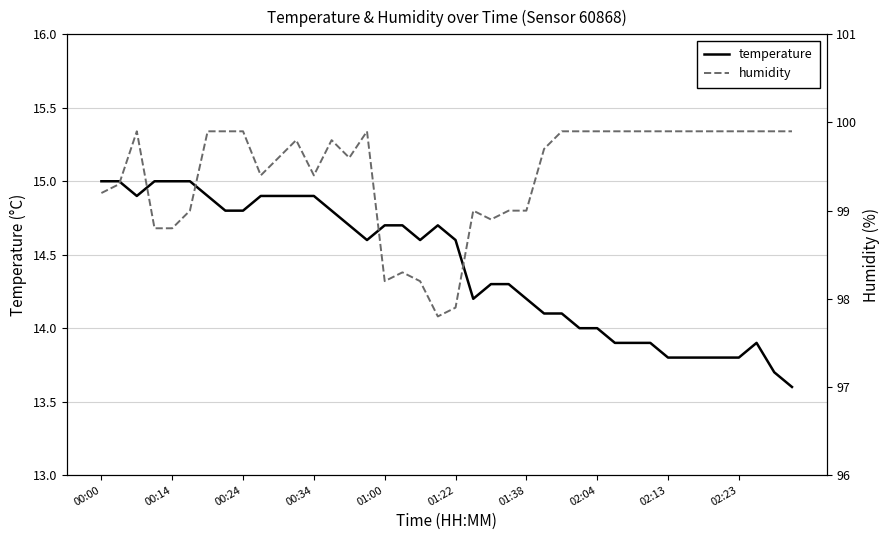

What is the maximum value for temperature?

15.0